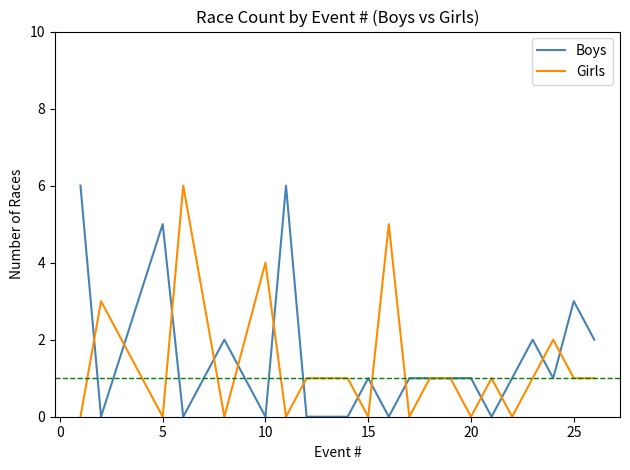

What is the average value of the Boys series?

2